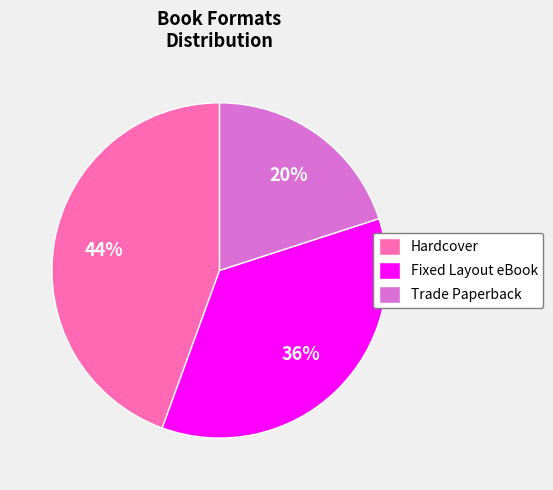

Which has a higher value, Hardcover or Fixed Layout eBook?

Hardcover